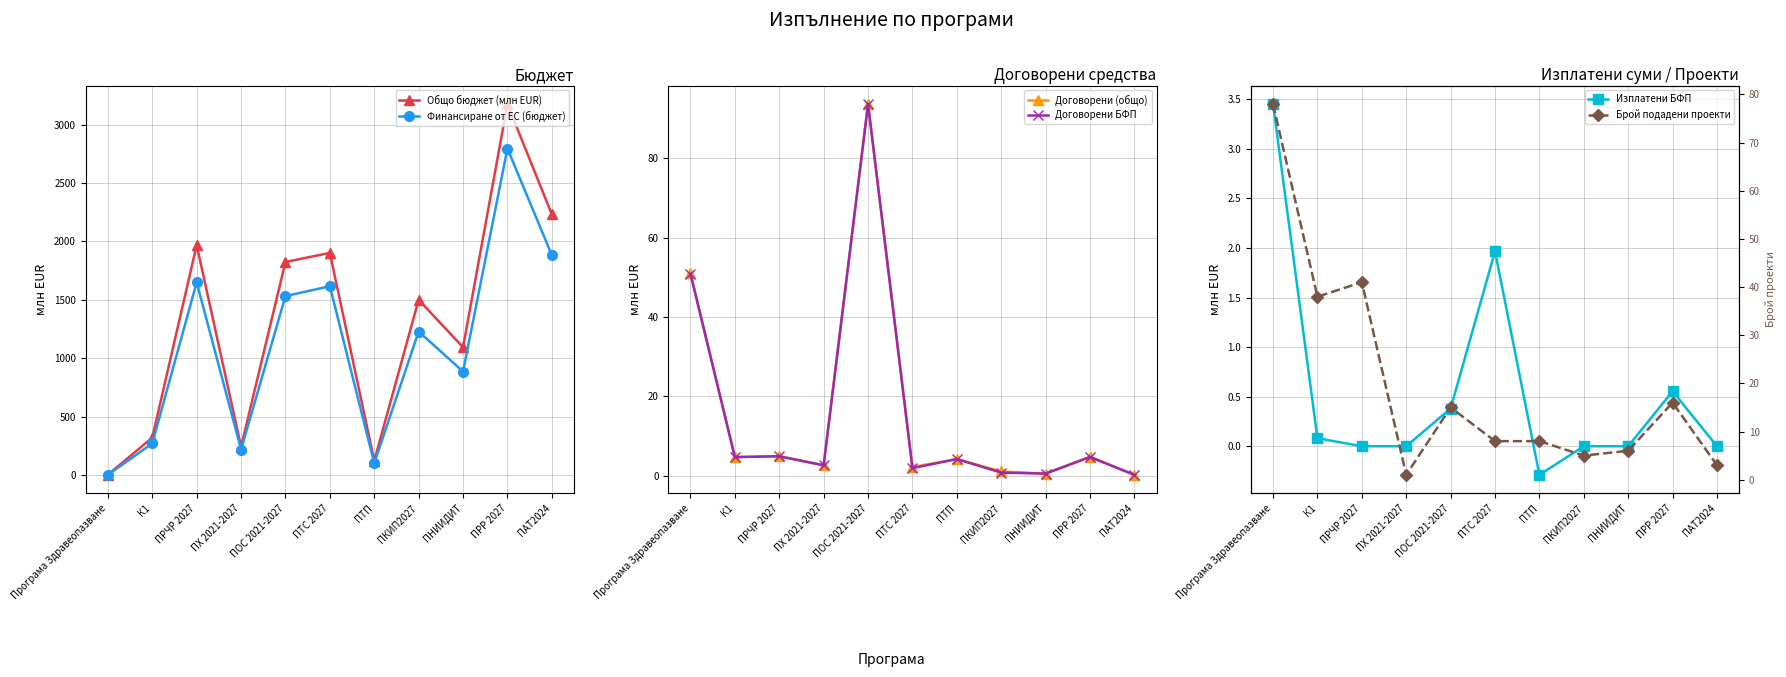

Where is Договорени (общо) nearest to the value 46?

Програма Здравеопазване